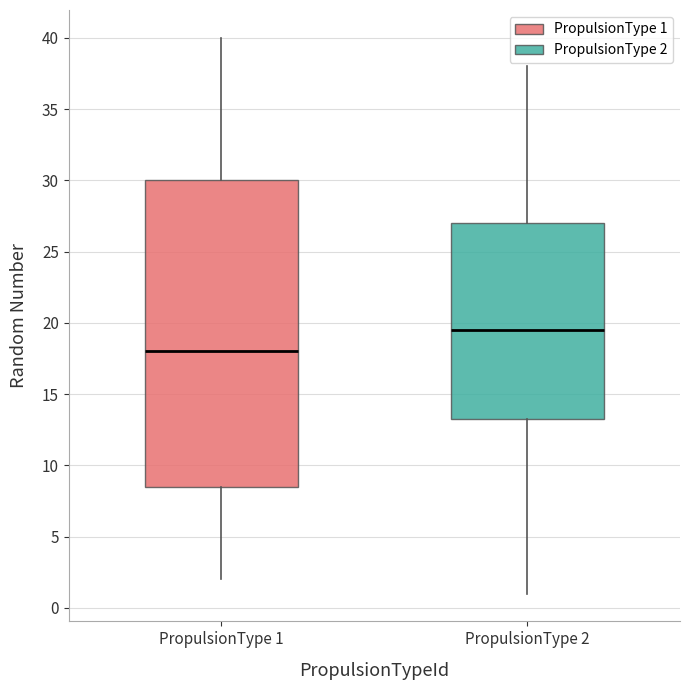

Where does the median line of the box for PropulsionType 1 sit on the y-axis? The values are not printed on the chart, so give them approximately, as read against the axis.

18.0